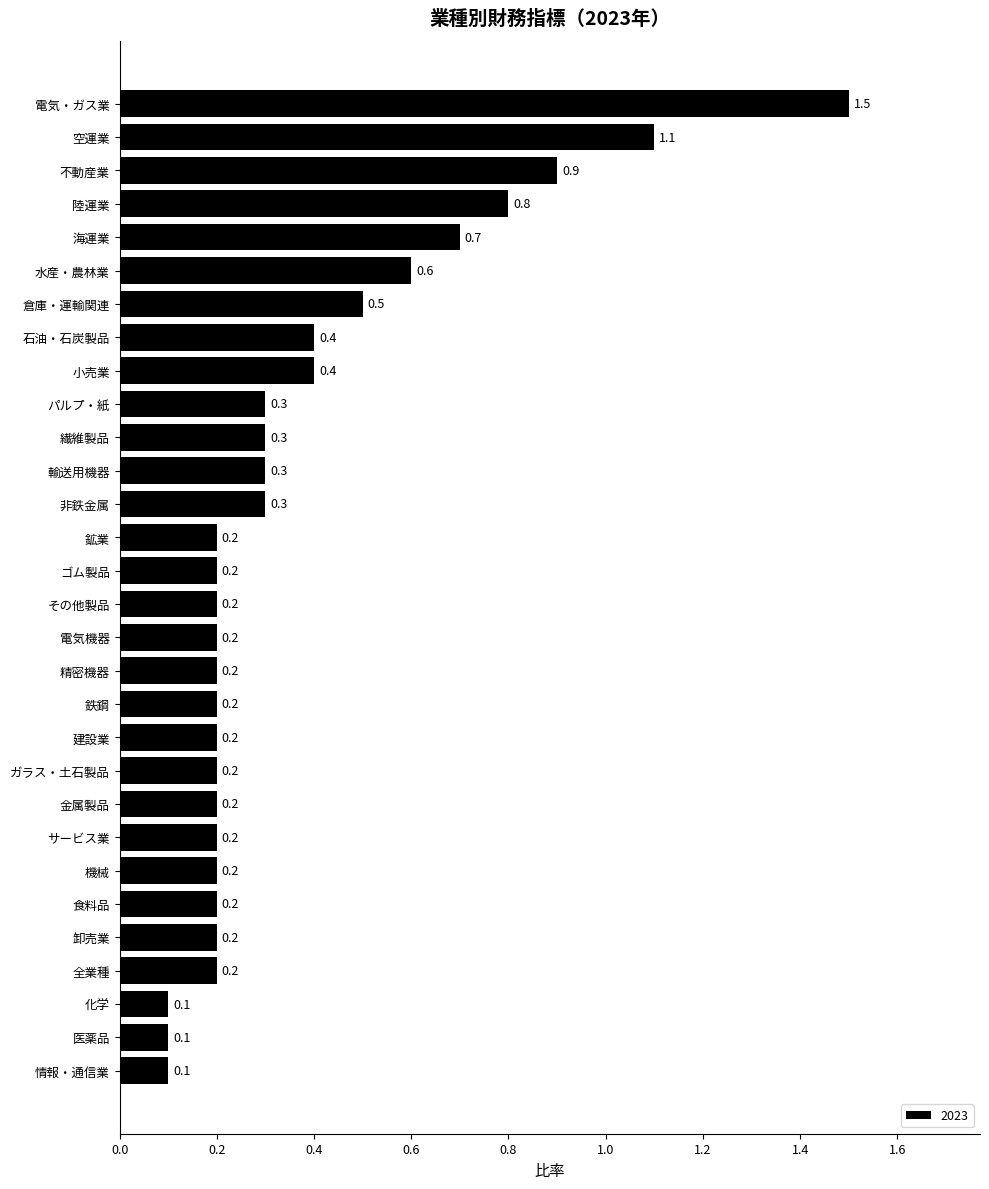

Which category has the highest value across all series?

電気・ガス業